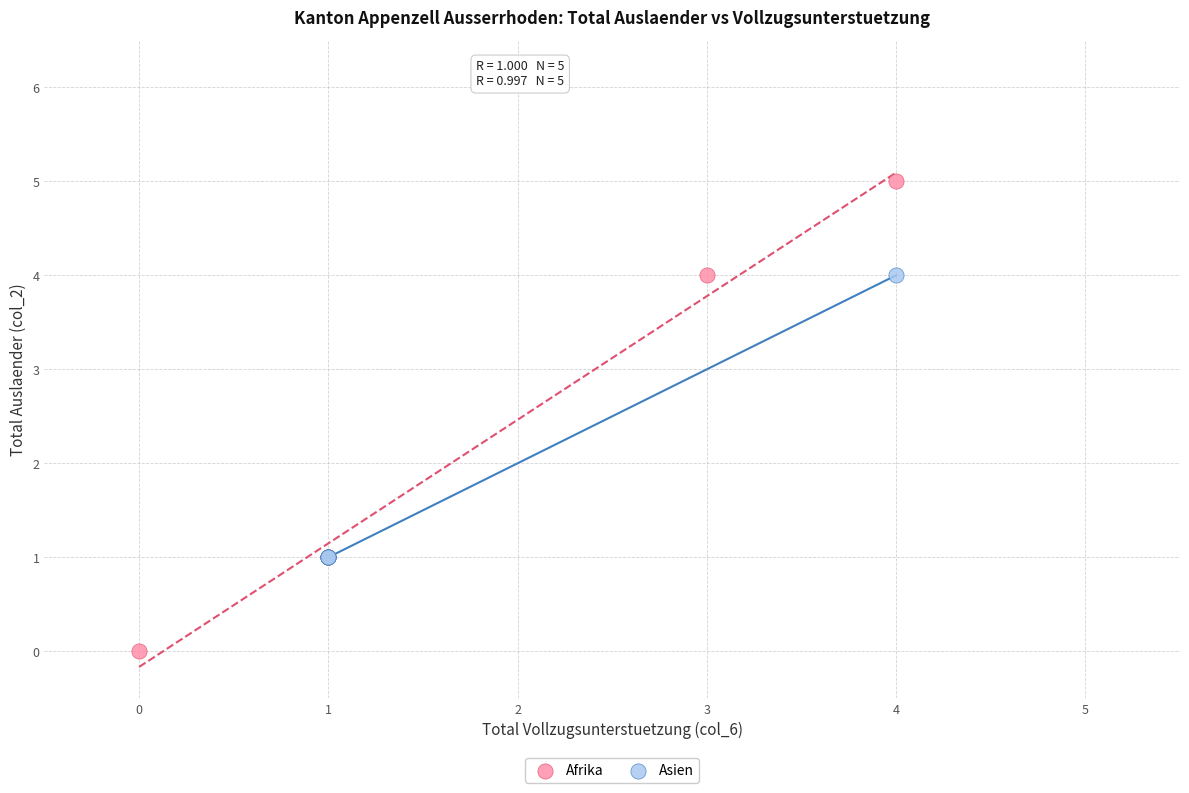

Which series reaches the maximum Y coordinate?

Afrika